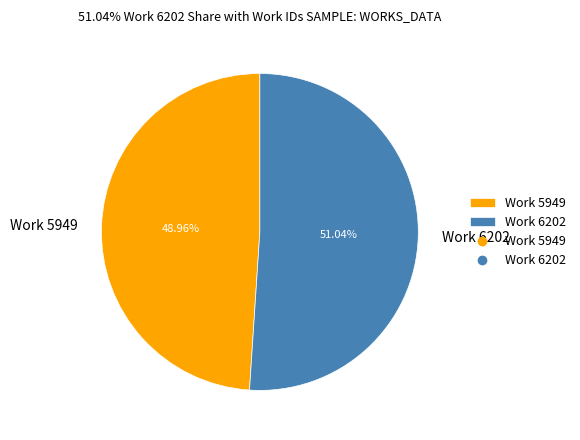

Rank the categories by value from lowest to highest.

Work 5949, Work 6202